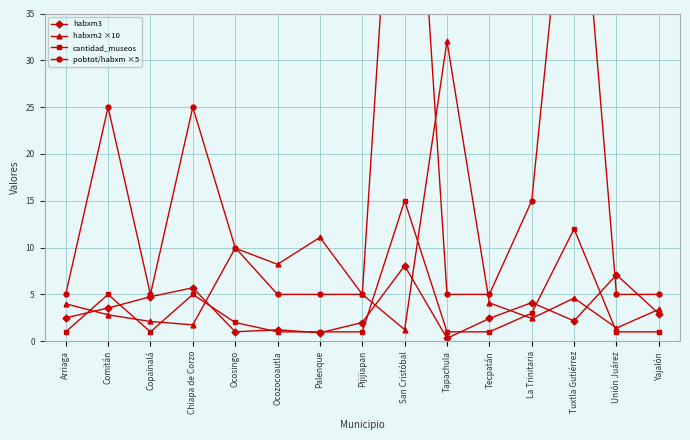

Which category has the highest value across all series?

San Cristóbal